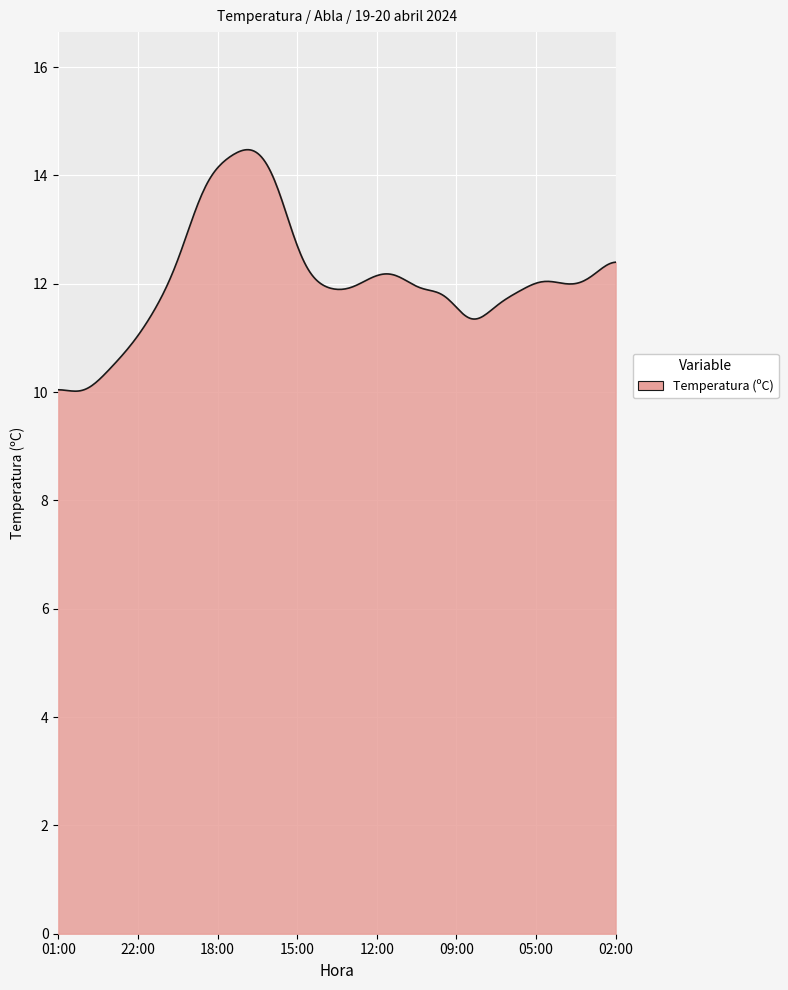

How many lines are shown in the chart?

1